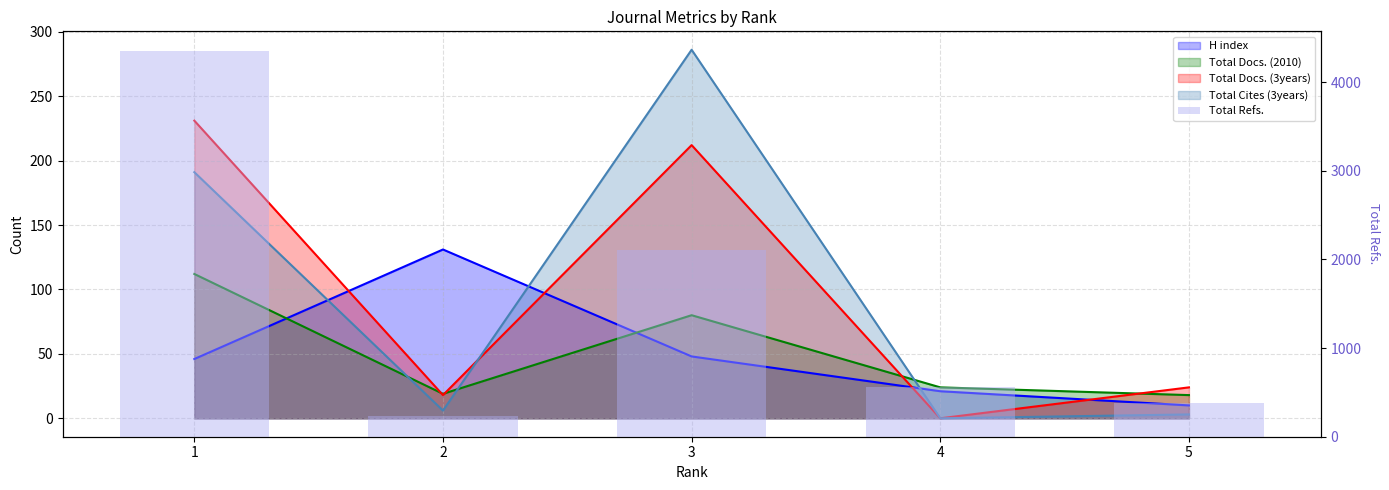

What is the spread (max minus min) of values at 3?

2057